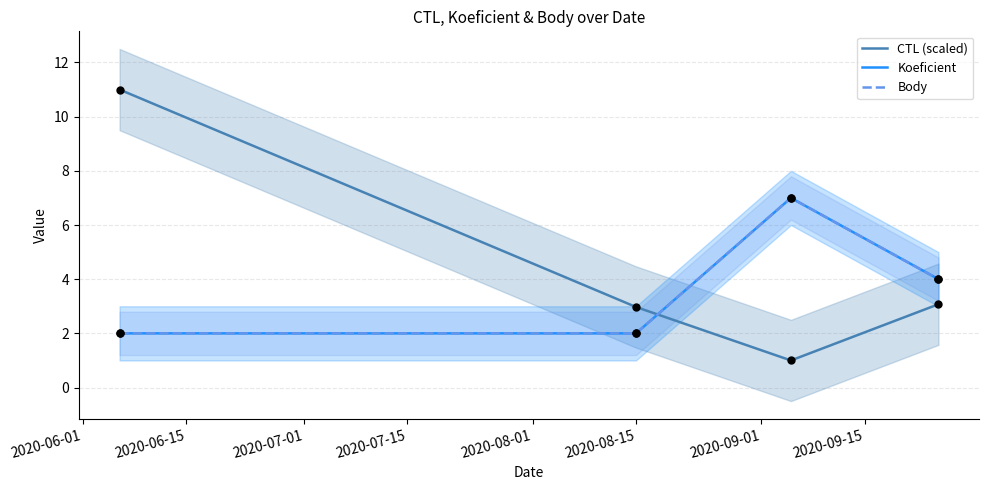

Which series has the widest spread of Y values?

CTL (scaled)